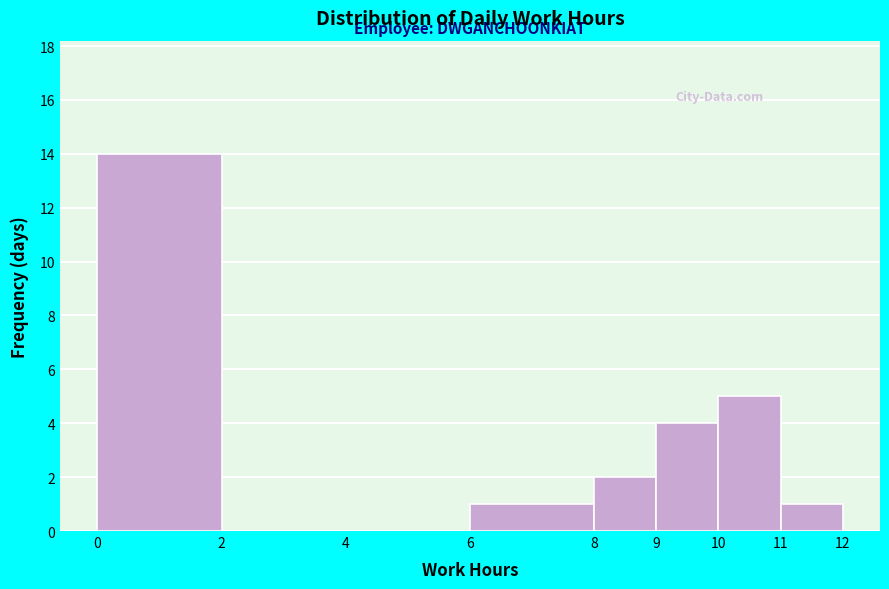

Reading left to right, list every bar in this chart as the range it spans on the x-axis followed by its height. The values are not printed on the chart, so give them approximately, as read against the axis.

0 to 2: 14
2 to 4: 0
4 to 6: 0
6 to 8: 1
8 to 9: 2
9 to 10: 4
10 to 11: 5
11 to 12: 1